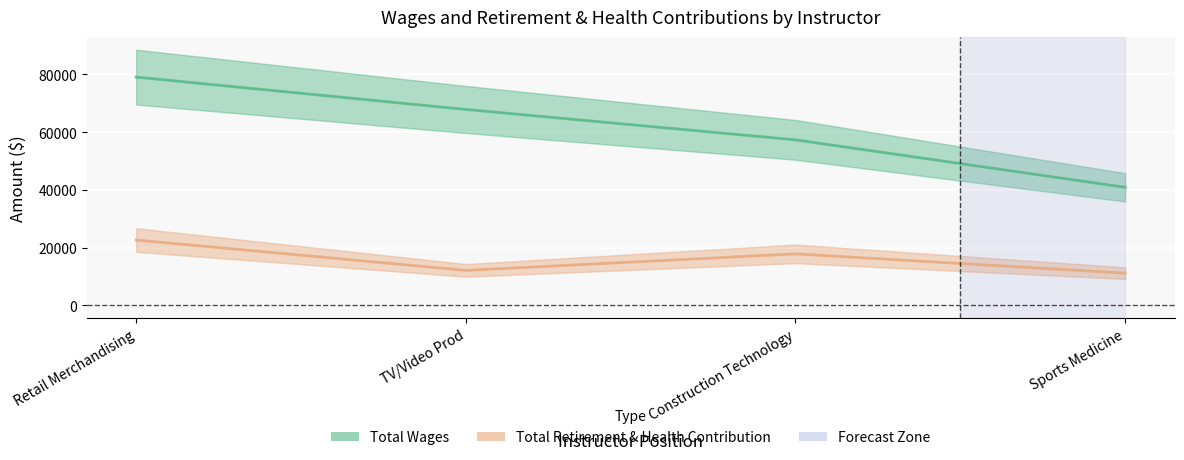

What is the sum of all Total Retirement & Health Contribution values?

63815